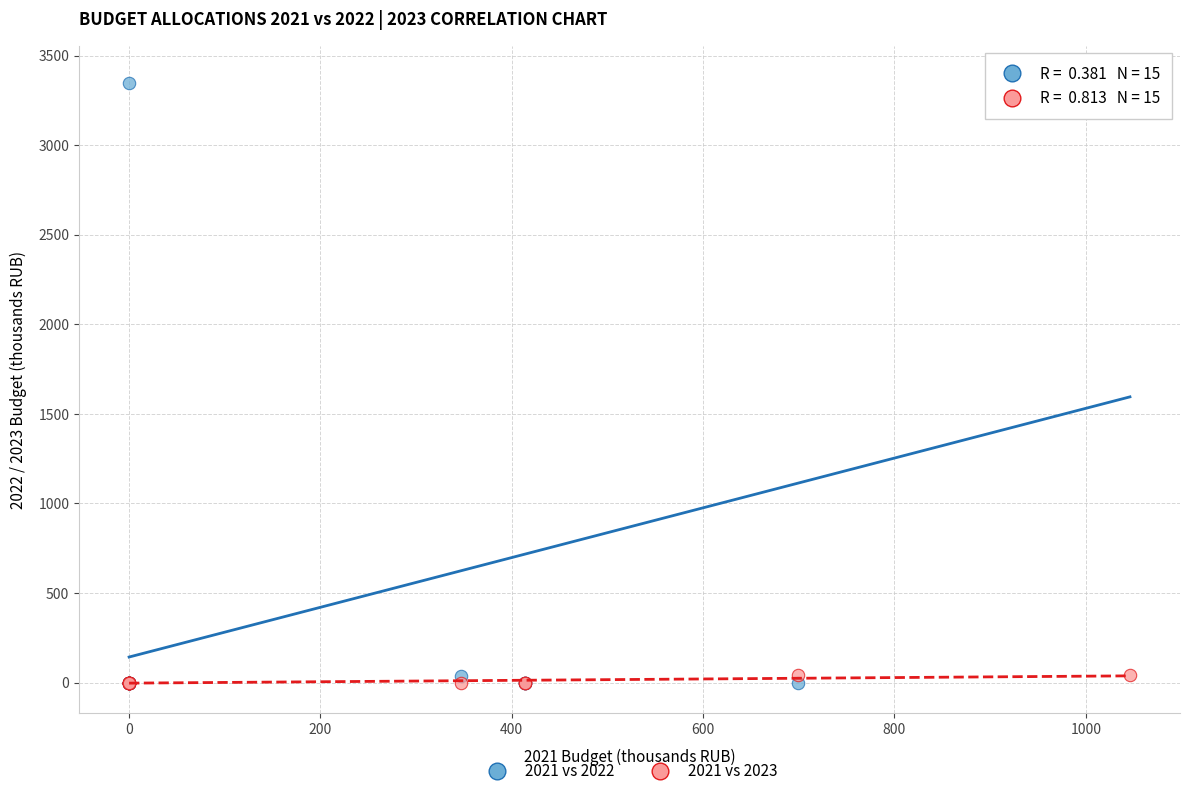

What are all the series names shown in the legend?

2021 vs 2022, 2021 vs 2023